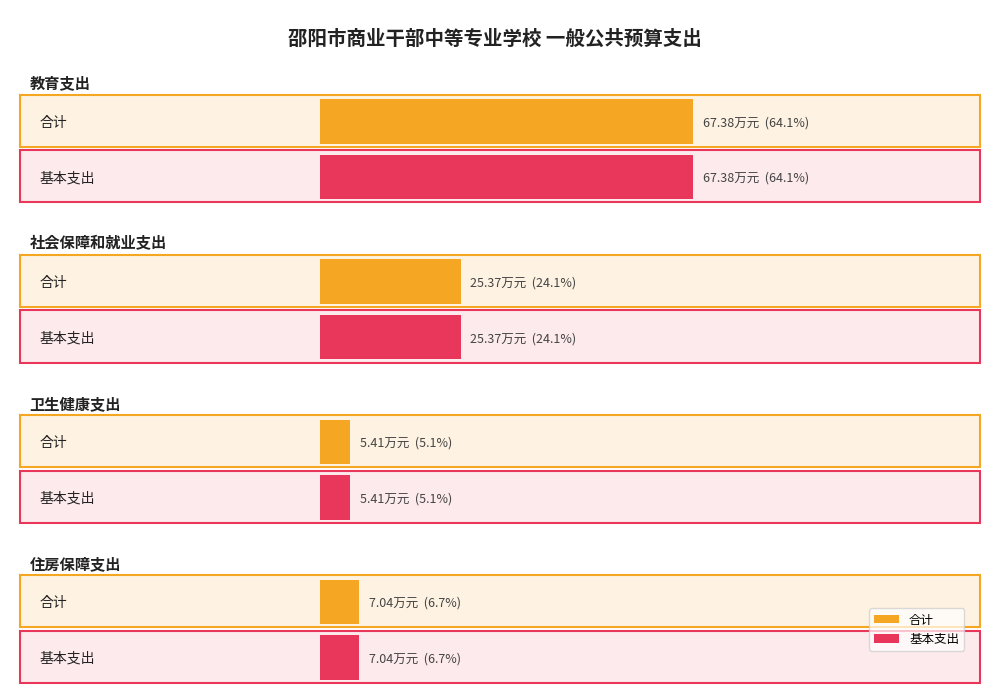

The value of 合计 at 教育支出 is 67.4. True or false?

True